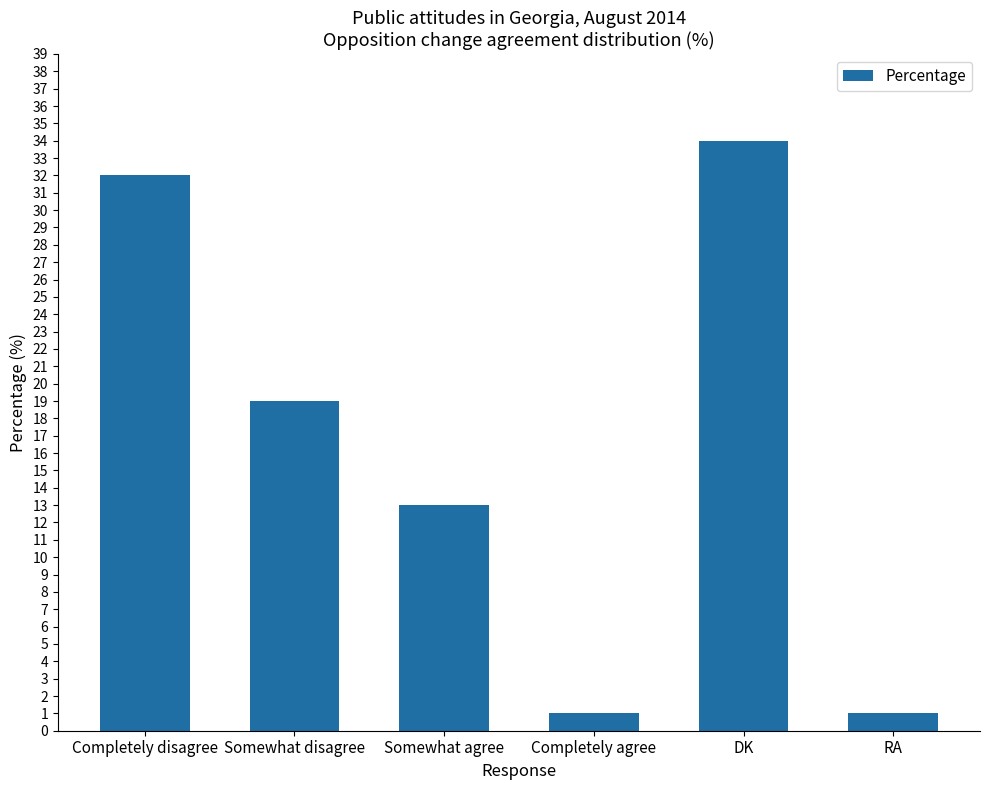

What is the maximum value shown in the chart?

34